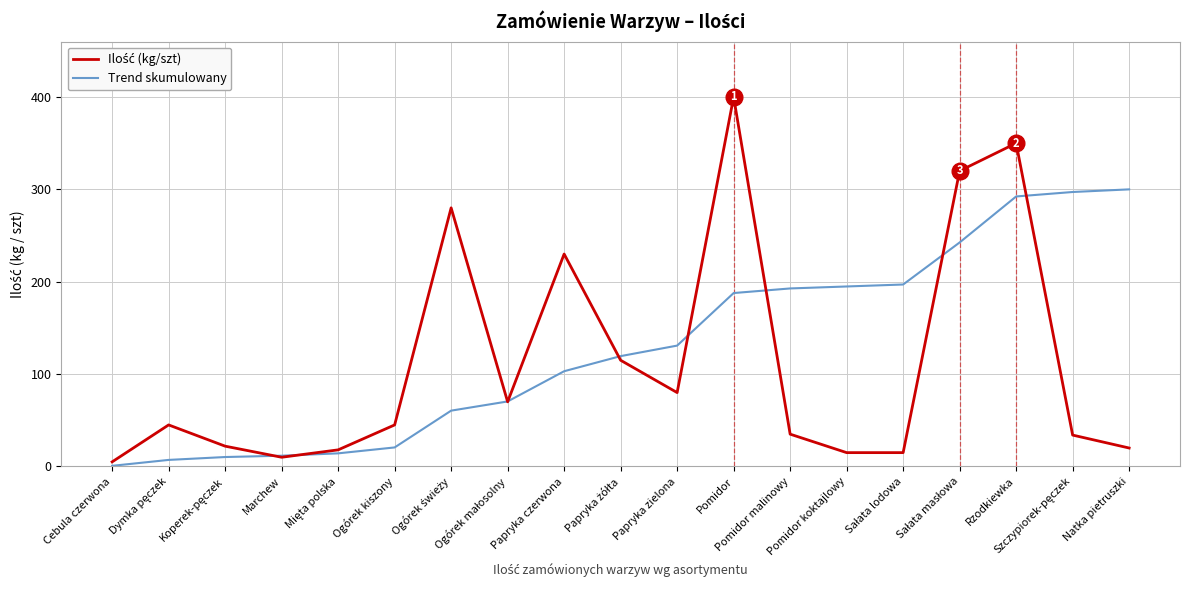

How many lines are shown in the chart?

2